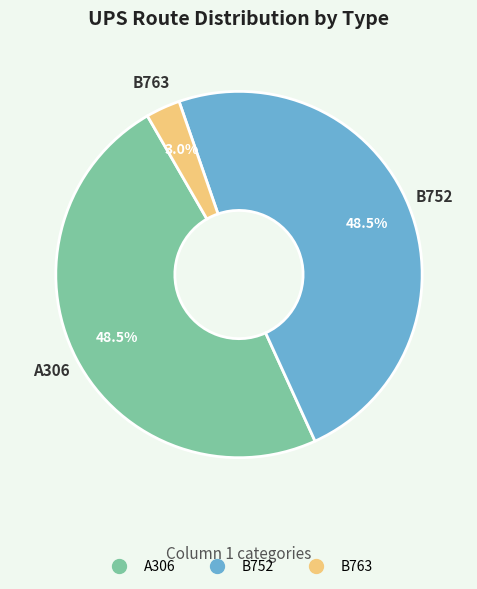

To the nearest percent, what is the combined percentage of B752 and A306?

97%